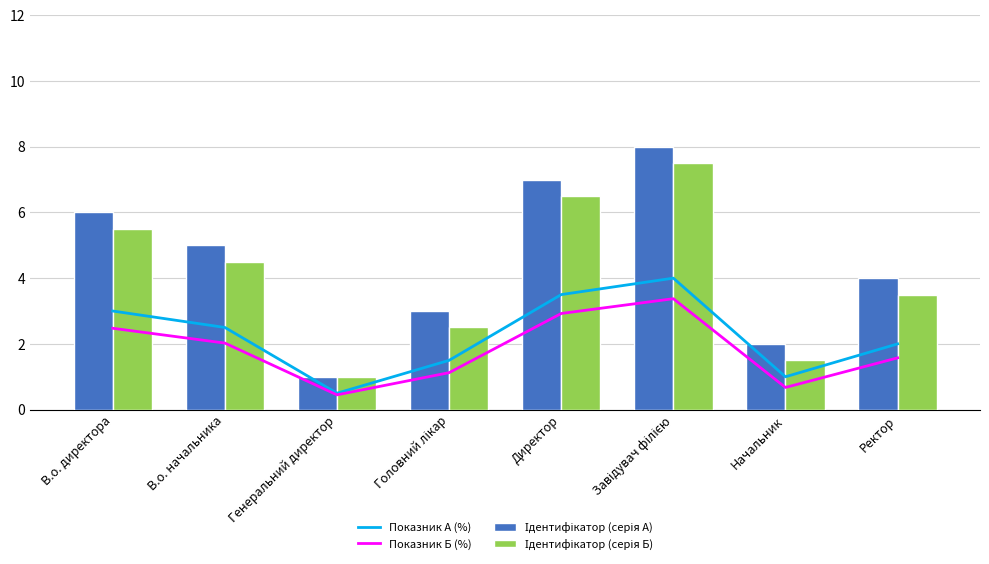

At В.о. начальника, list the series in order from largest to smallest.

Ідентифікатор (серія А), Ідентифікатор (серія Б), Показник А (%), Показник Б (%)